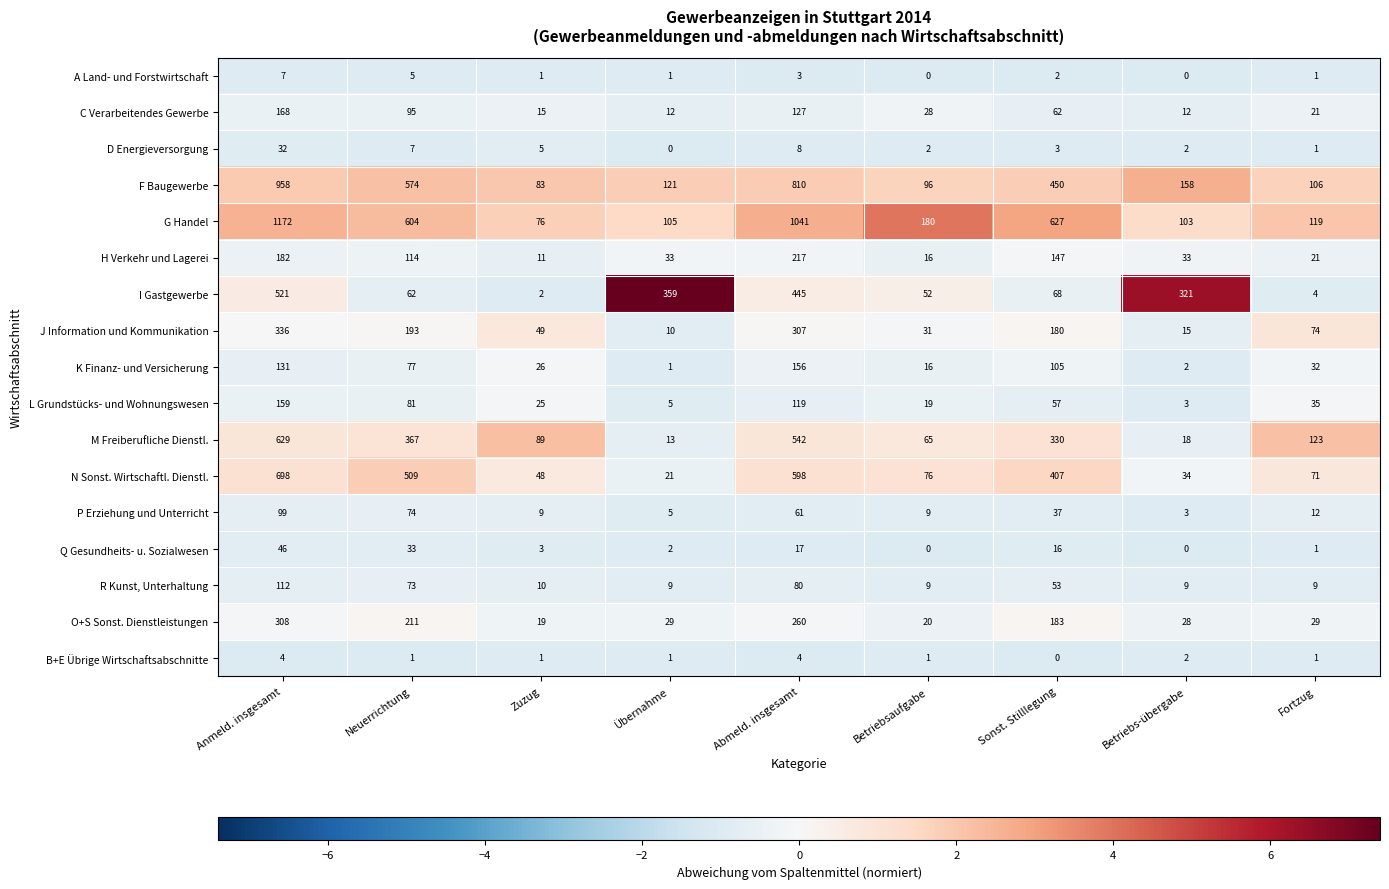

What is the minimum value for O+S Sonst. Dienstleistungen?

19